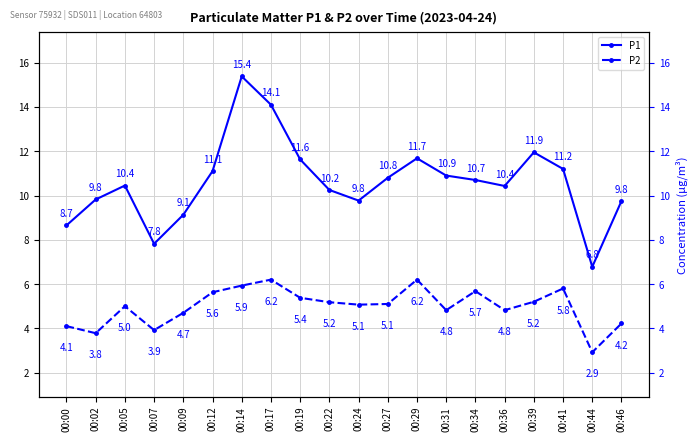

What are all the series names shown in the legend?

P1, P2